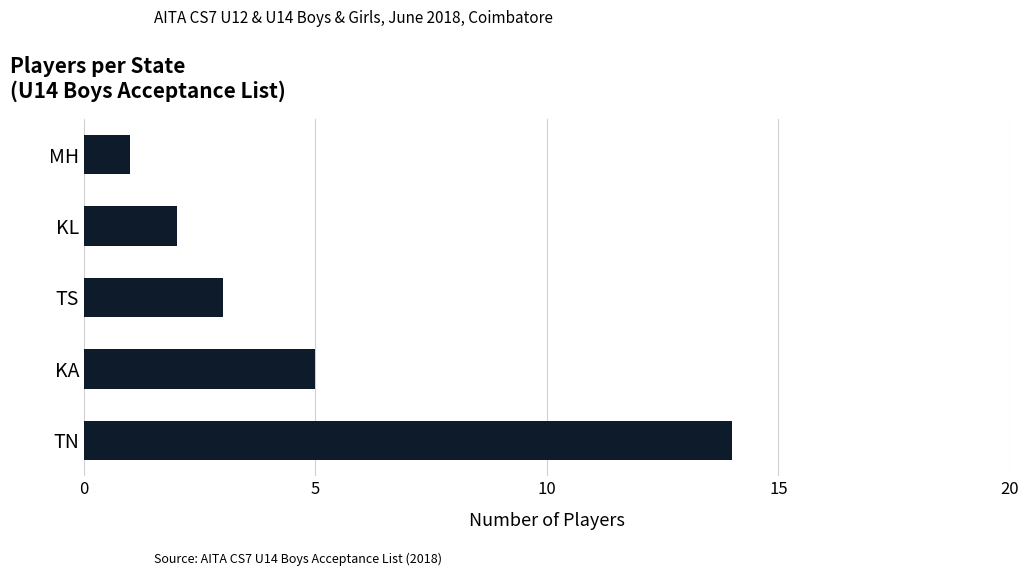

What is the difference between the second highest and second lowest values?

3